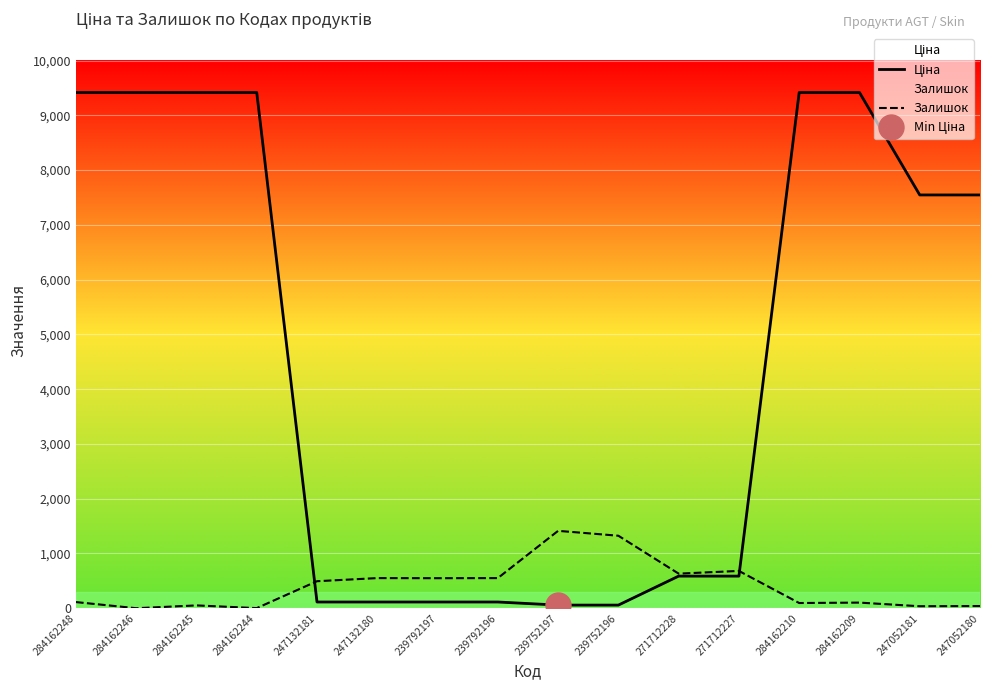

At which category does the chart reach its peak across all series?

284162248